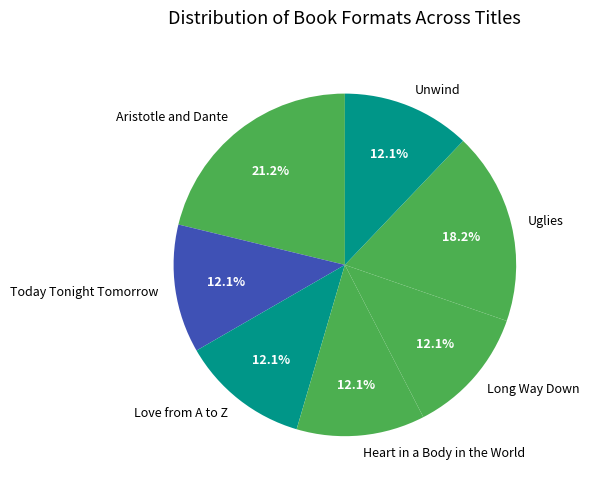

What is the largest slice in the pie chart?

Aristotle and Dante